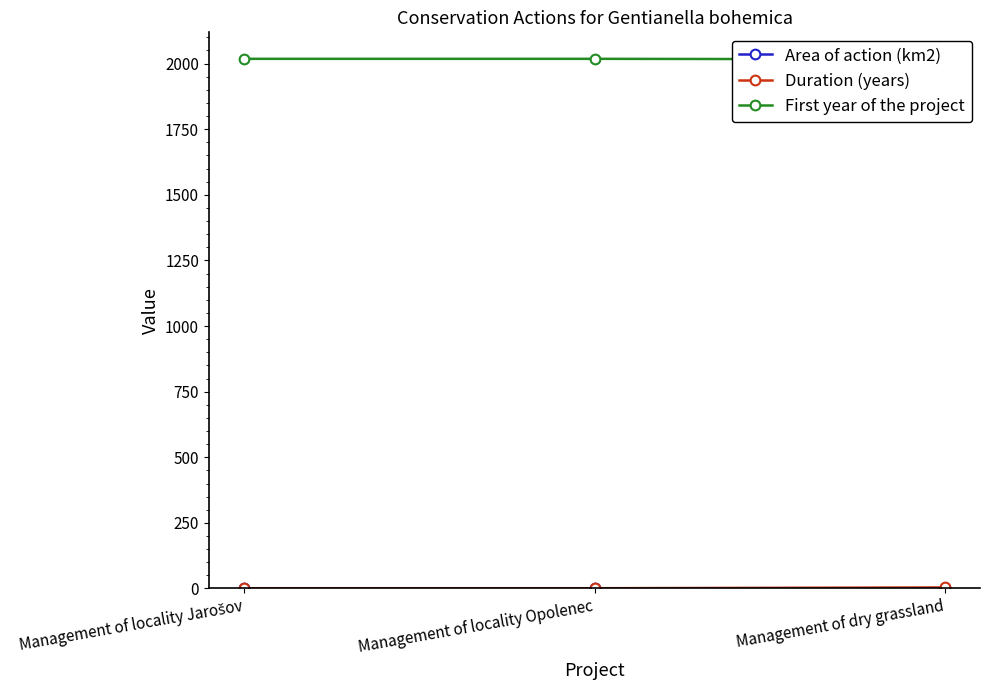

At how many categories does at least one series exceed 557?

3